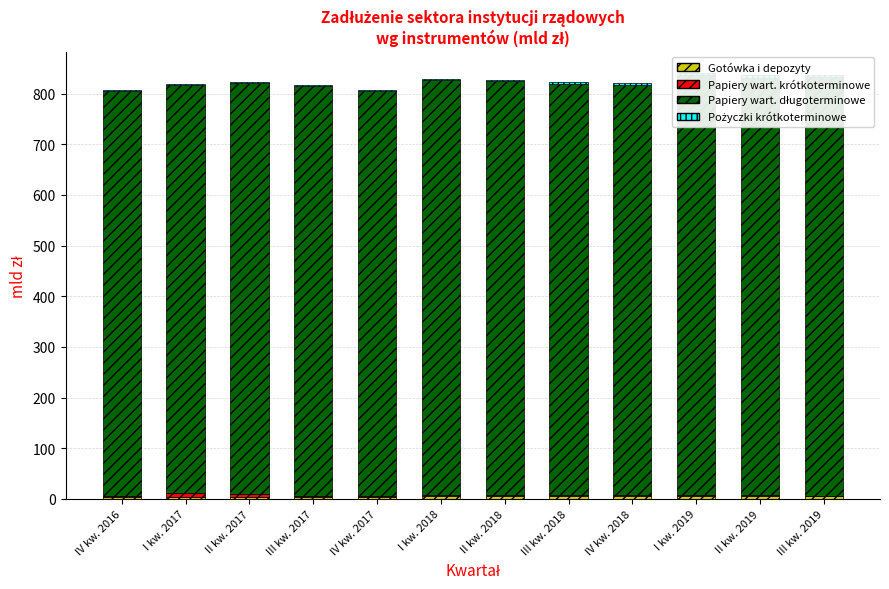

What value does the Gotówka i depozyty series have at III kw. 2018?

5.7